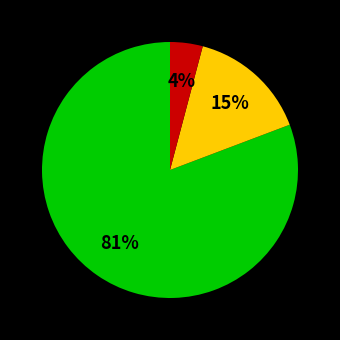

To the nearest percent, what is the average slice percentage?

33%